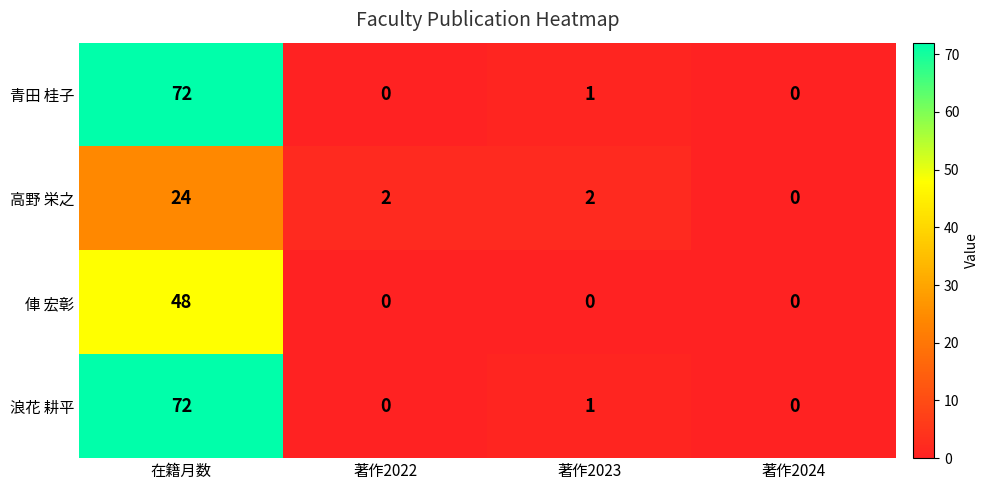

Count the number of data series in this chart.

4